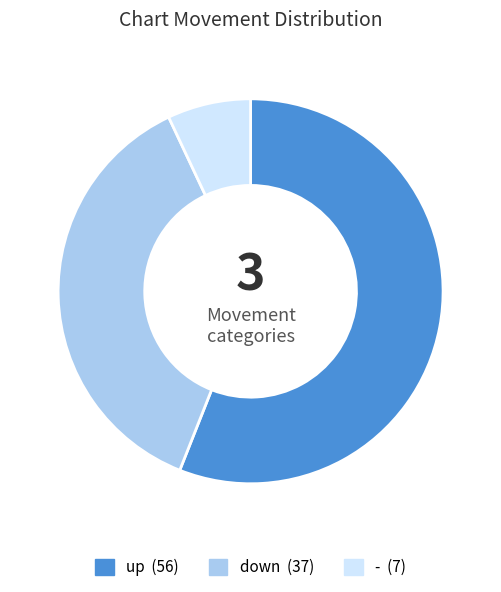

What is the ratio of the value at - to the value at up?

0.1